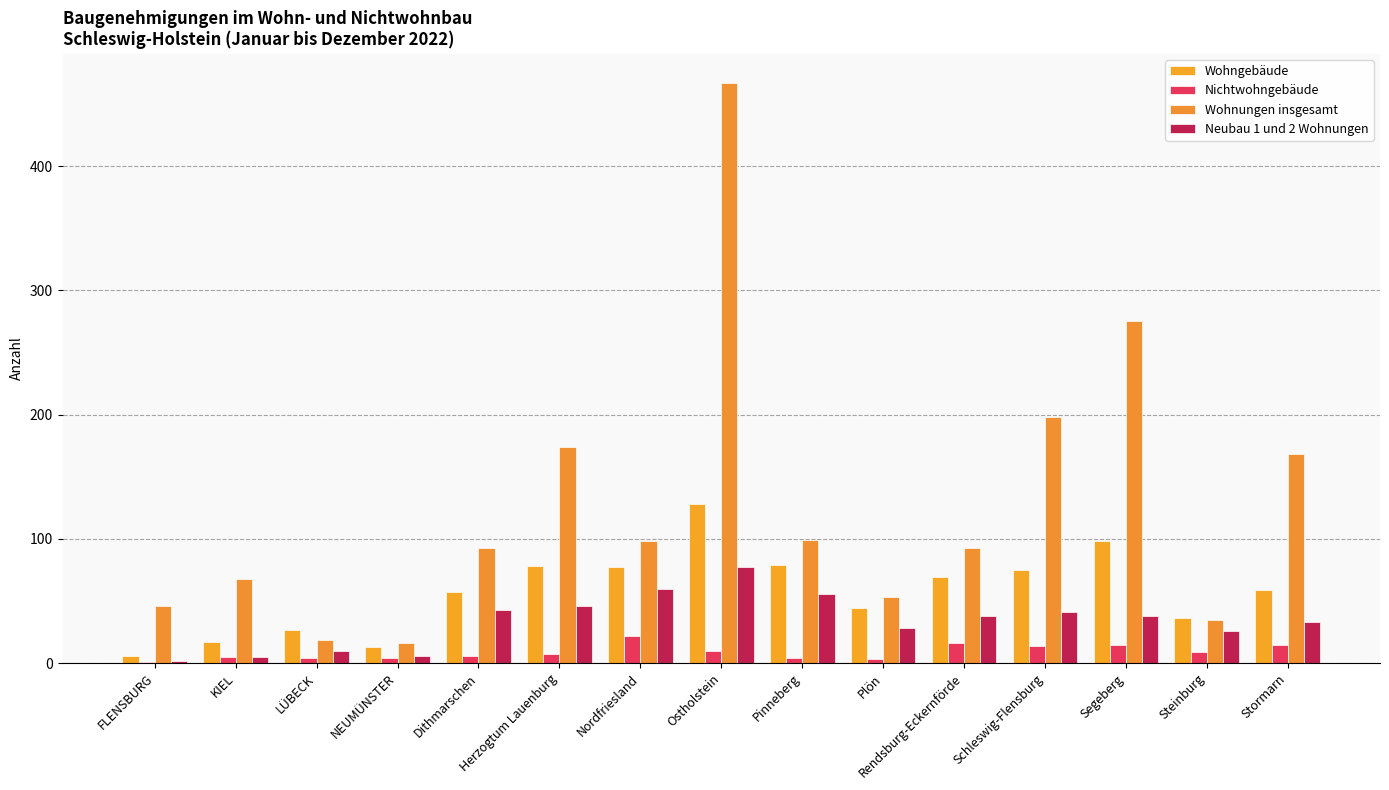

Rank the series by their maximum value, from lowest to highest.

Nichtwohngebäude, Neubau 1 und 2 Wohnungen, Wohngebäude, Wohnungen insgesamt